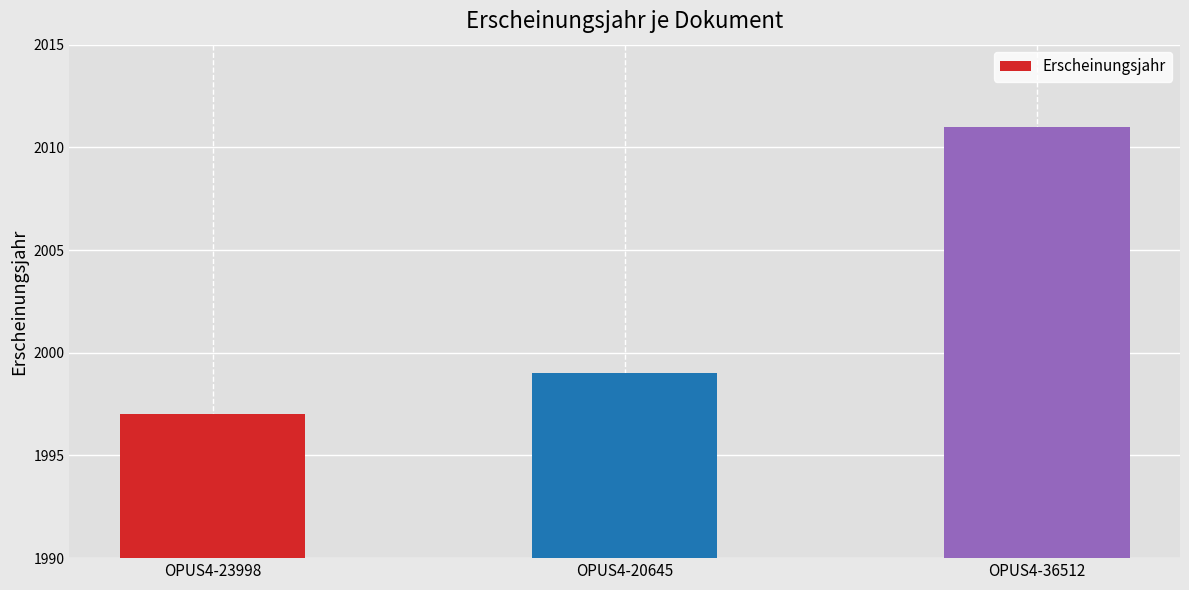

What is the label of the 1st bar from the right?

OPUS4-36512